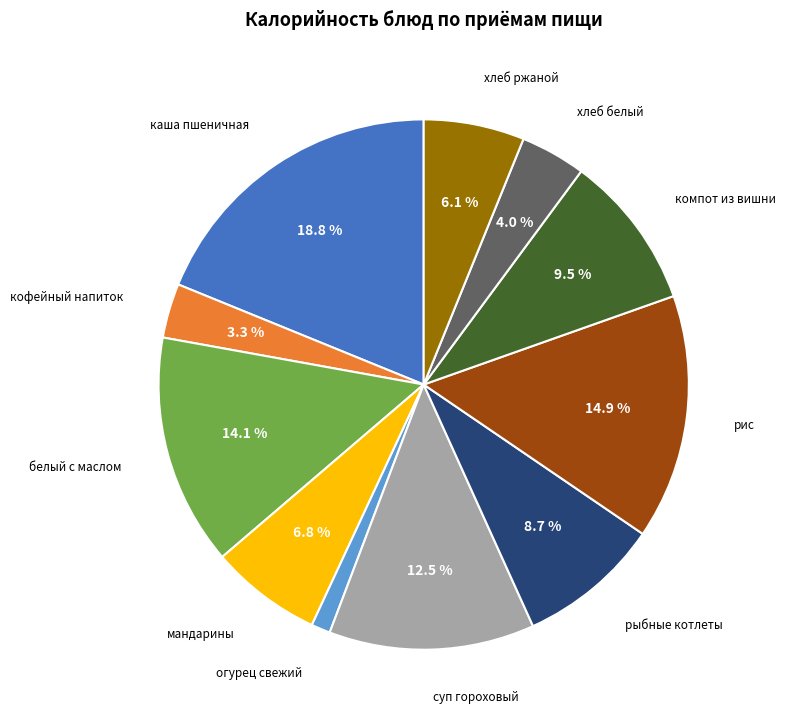

What percentage is NOT represented by хлеб ржаной?

93.9%